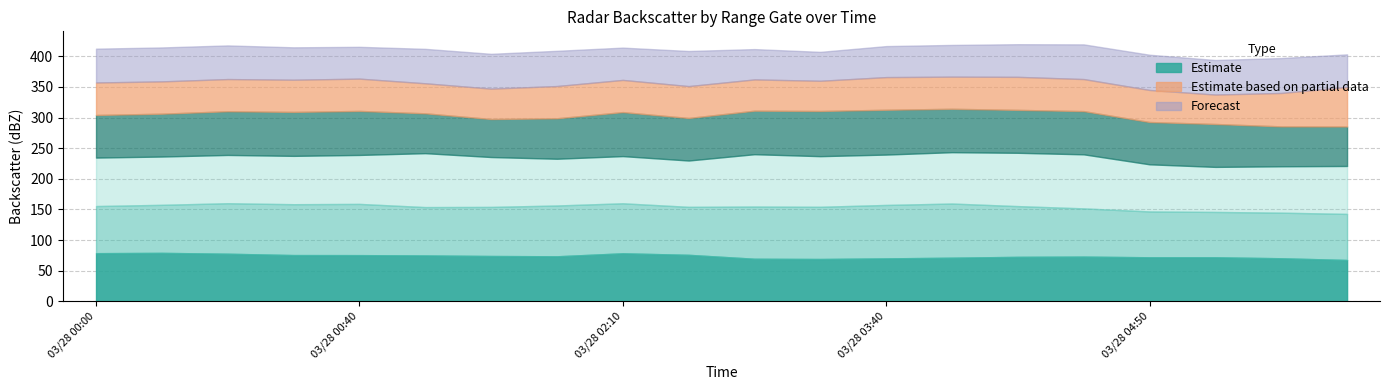

What is the label of the 7th point from the right?

2011/03/28 03:50